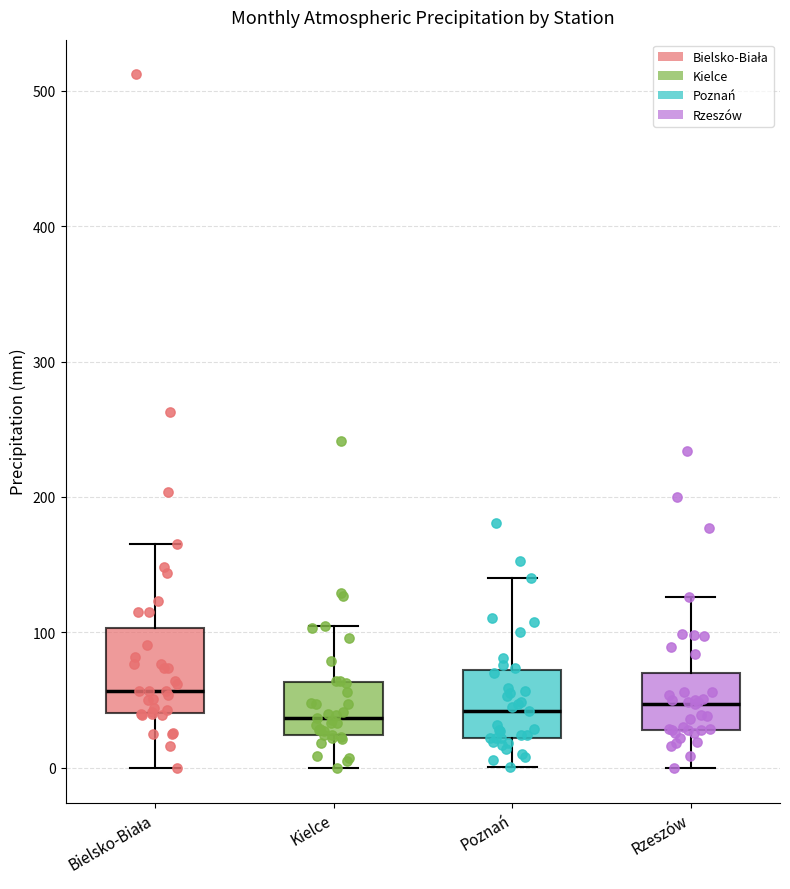

Where is the lower edge of the box for Rzeszów on the y-axis? The values are not printed on the chart, so give them approximately, as read against the axis.

30